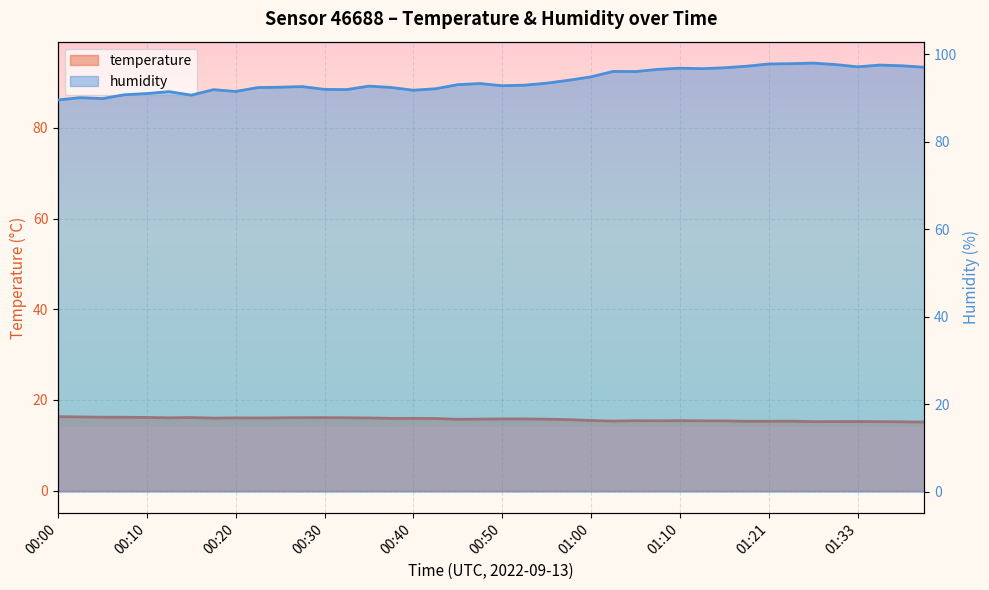

True or false: temperature has a value of 15.8 at 19.

True